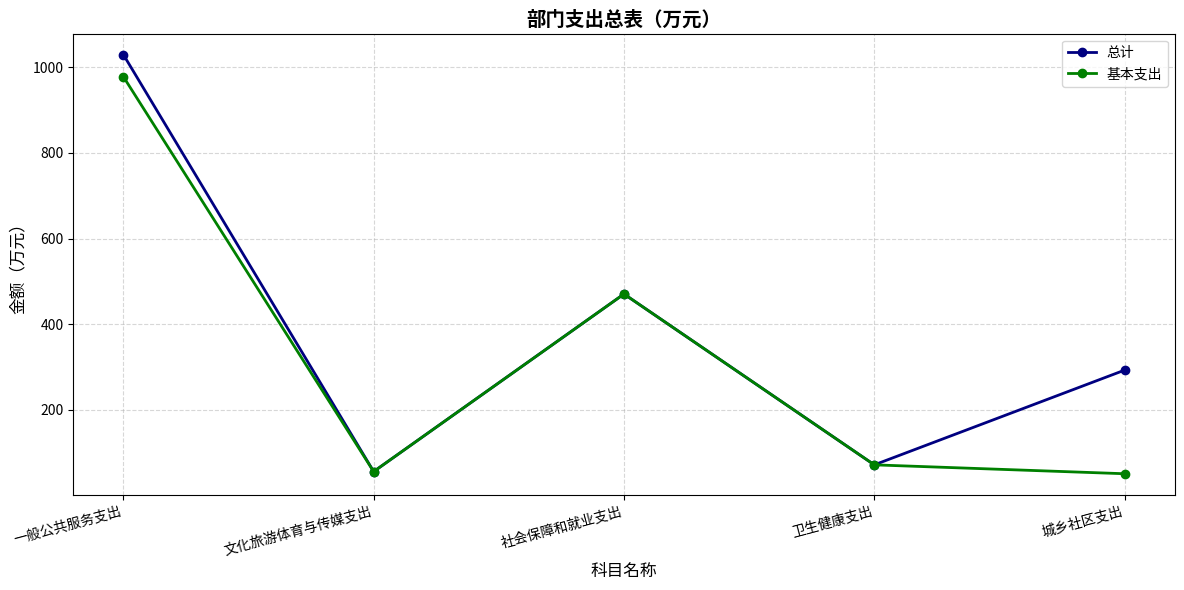

What are all the series names shown in the legend?

总计, 基本支出